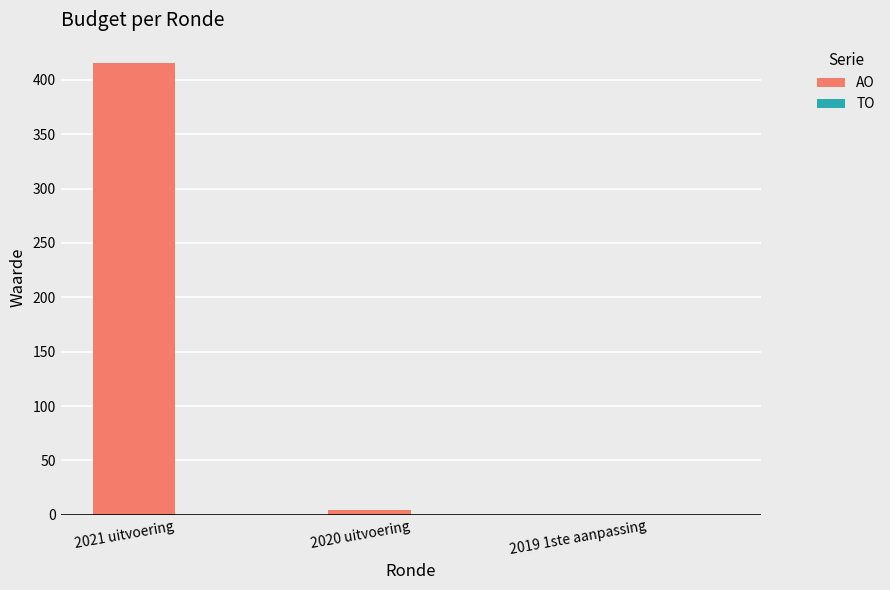

Is it true that the value at 2019 1ste aanpassing is 189?

False